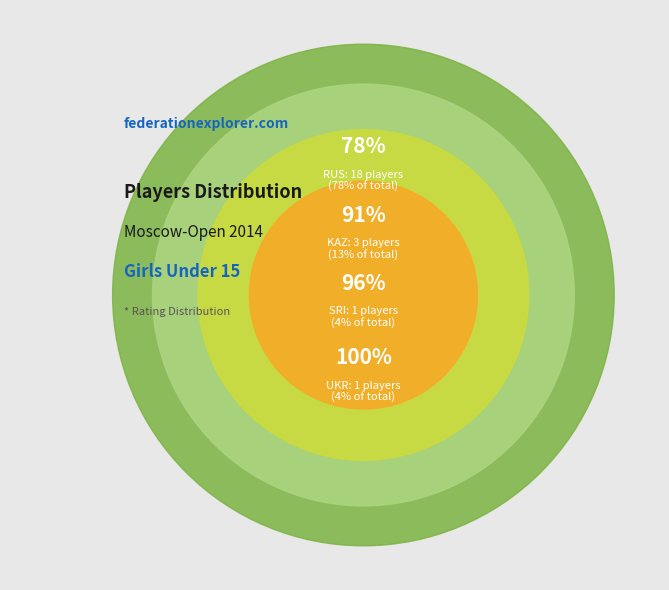

True or false: RUS accounts for 78% of the total.

True